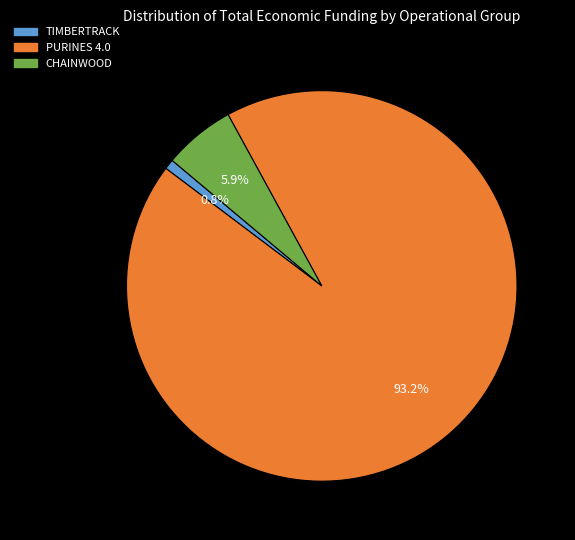

To the nearest percent, what is the difference between the TIMBERTRACK and PURINES 4.0 slice percentages?

92%